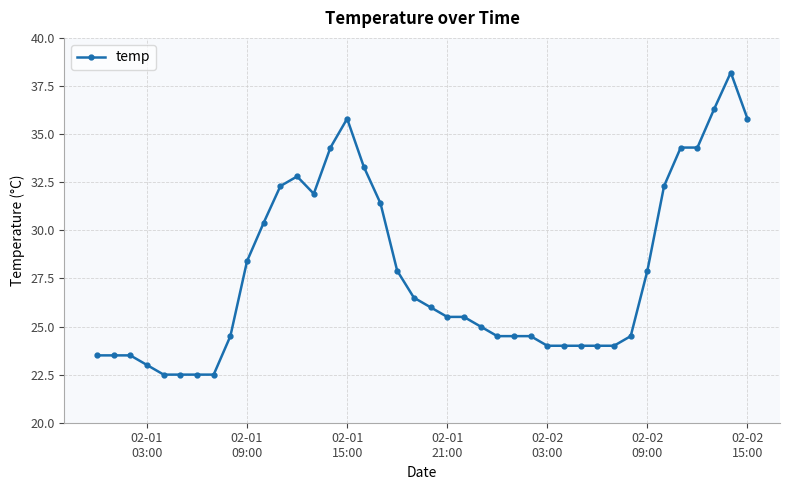

How many lines are shown in the chart?

1